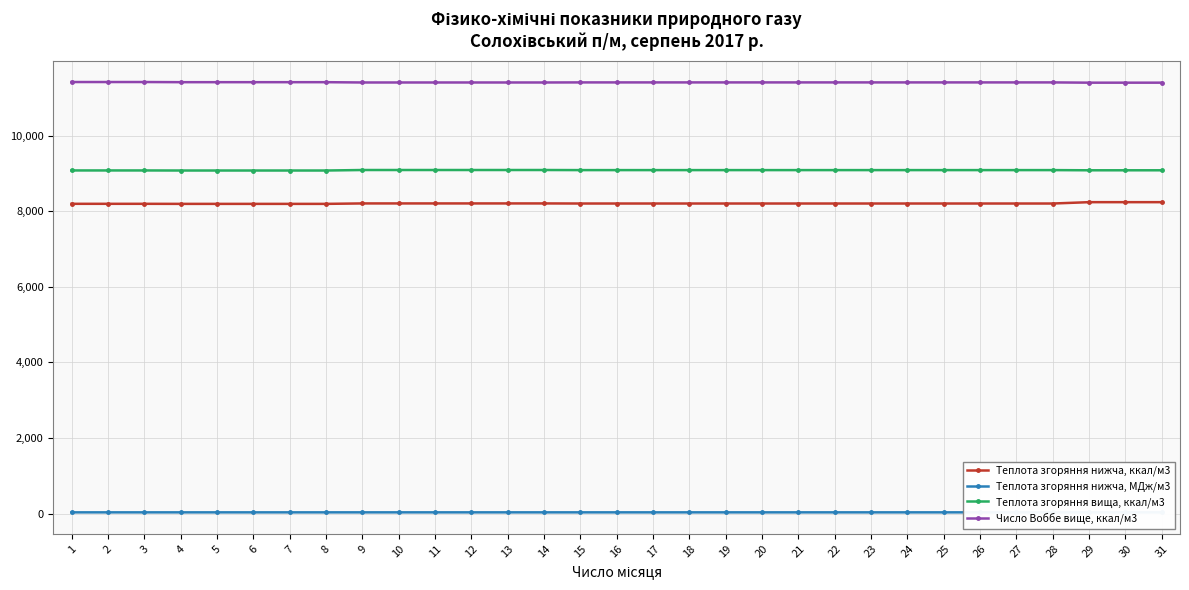

True or false: Число Воббе вище, ккал/м3 and Теплота згоряння вища, ккал/м3 intersect in this chart.

False